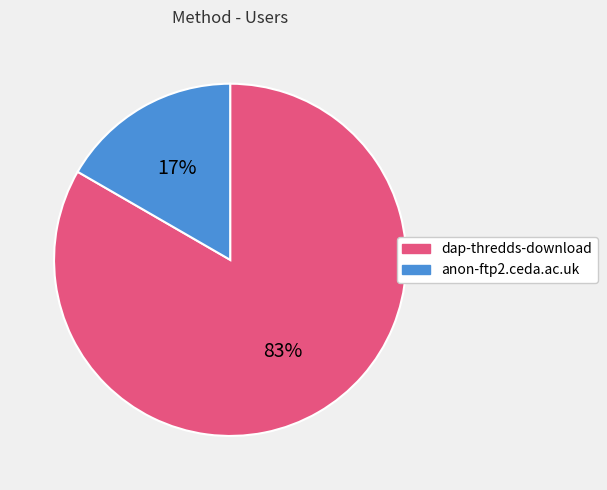

True or false: anon-ftp2.ceda.ac.uk accounts for 11% of the total.

False